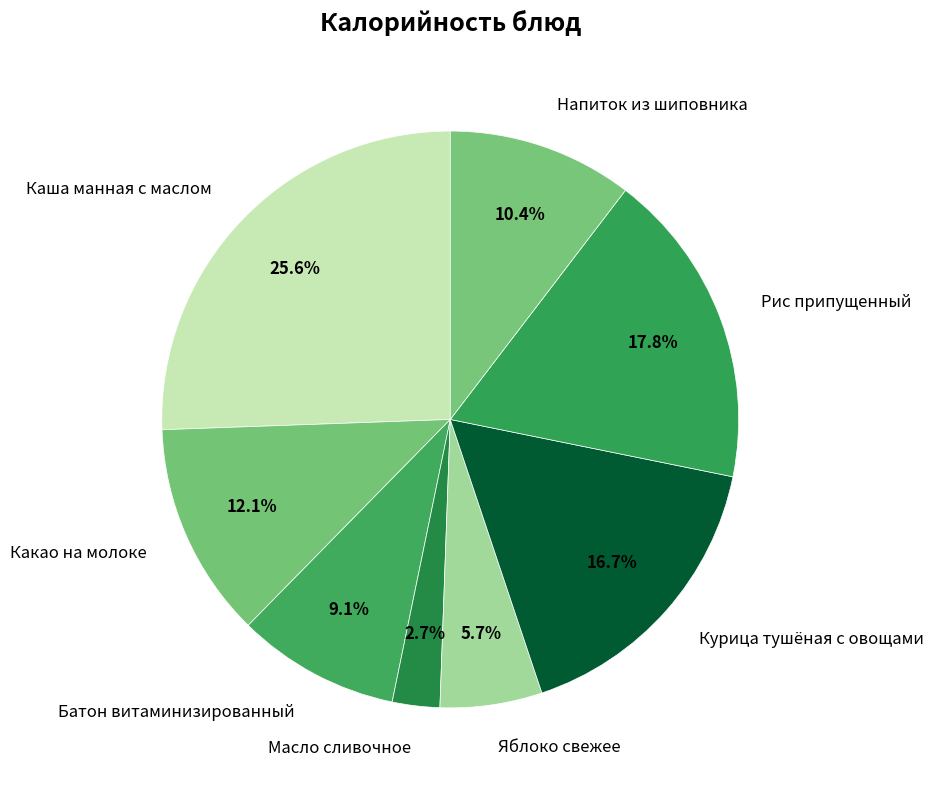

To the nearest percent, what is the average slice percentage?

12%